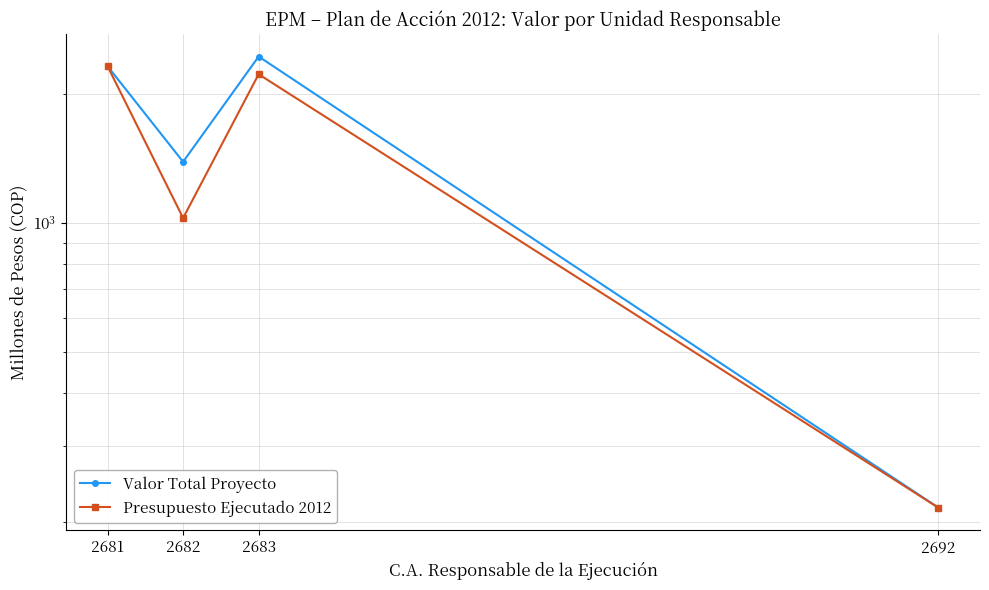

How many intersections are there between Presupuesto Ejecutado 2012 and Valor Total Proyecto?

2